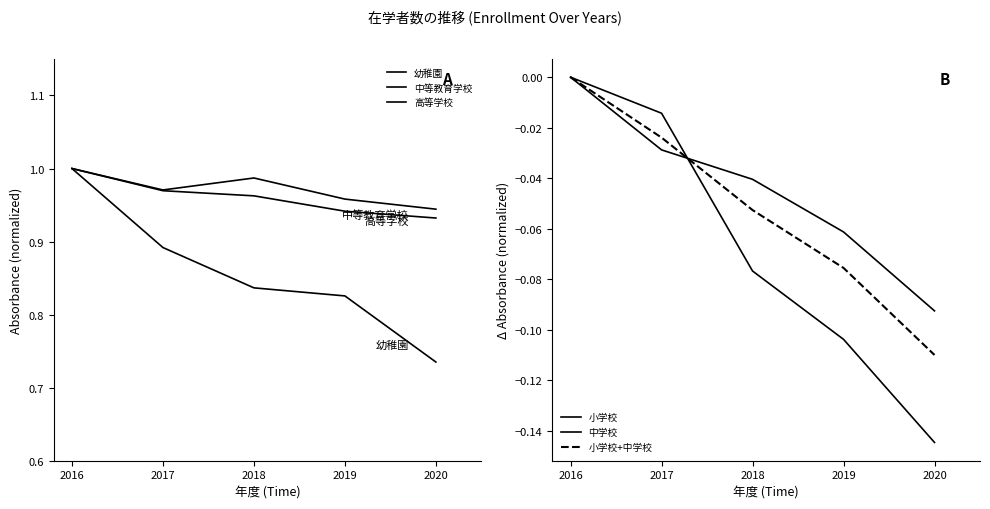

What value does the 高等学校 series have at 2016?

1.0